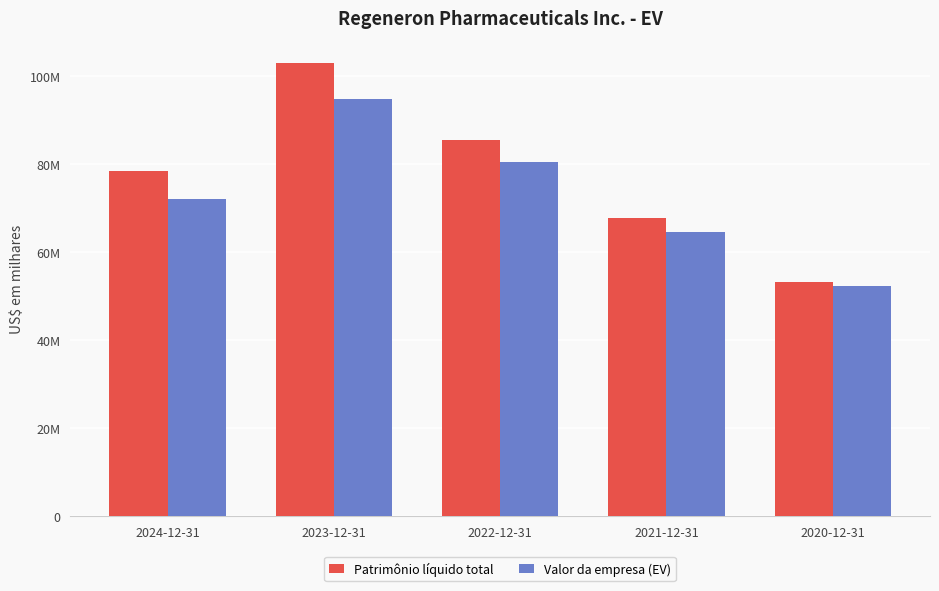

What is the highest value of the Valor da empresa (EV) series?

94631456